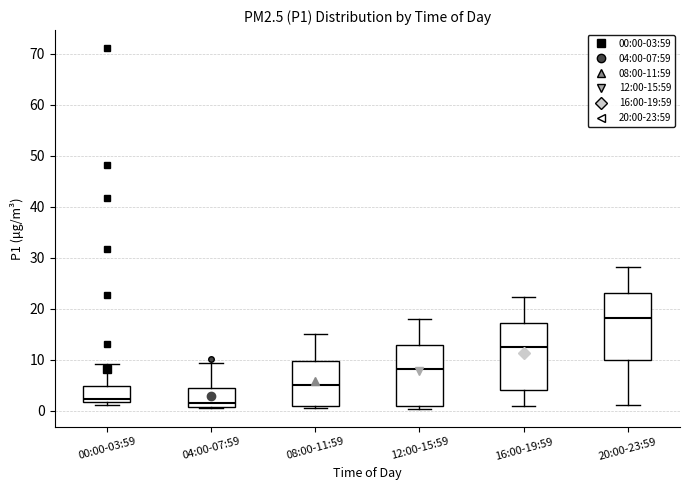

Reading left to right, read every box against the y-axis: the position of its median line, the range the box covers, and the ends of its whiskers. The values are not printed on the chart, so give them approximately, as read against the axis.

00:00-03:59: median 2 (just above the box's lower edge), box 2 to 5, whiskers 1 to 9
04:00-07:59: median 2, box 1 to 5, whiskers 1 to 9
08:00-11:59: median 5, box 1 to 10, whiskers 1 (just below the box's lower edge) to 15
12:00-15:59: median 8, box 1 to 13, whiskers 0 to 18
16:00-19:59: median 13, box 4 to 17, whiskers 1 to 22
20:00-23:59: median 18, box 10 to 23, whiskers 1 to 28